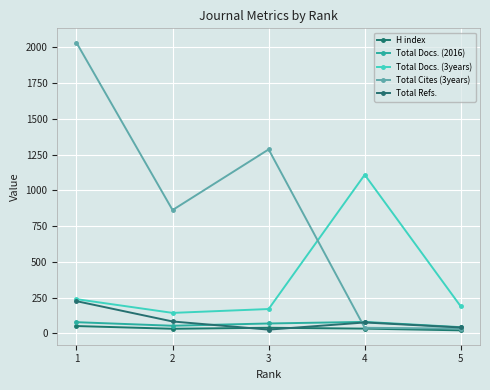

How many intersections are there between Total Refs. and Total Docs. (2016)?

1